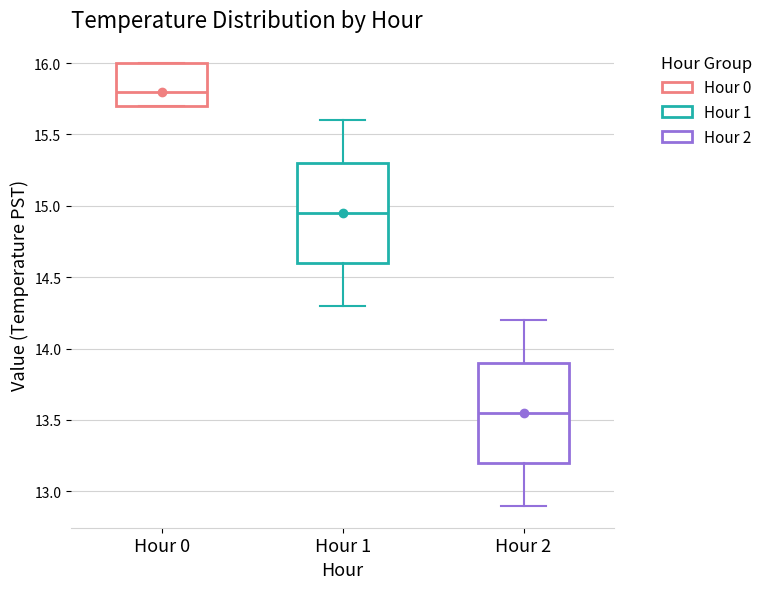

Reading left to right, transcribe this box plot: for each box, give where its median line is, the range the box spans, and where its two whiskers end, as read against the y-axis. The values are not printed on the chart, so give them approximately, as read against the axis.

Hour 0: median 15.80, box 15.70 to 16.00, whiskers 15.70 to 16.00
Hour 1: median 14.95, box 14.60 to 15.30, whiskers 14.30 to 15.60
Hour 2: median 13.55, box 13.20 to 13.90, whiskers 12.90 to 14.20